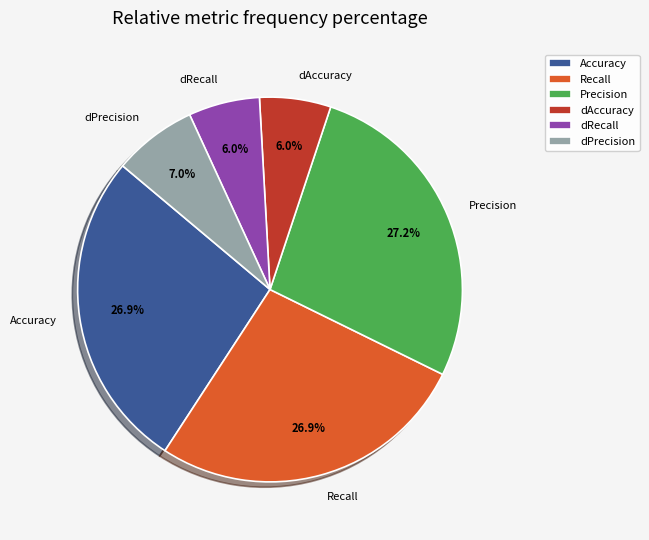

Count the number of slices in the pie.

6